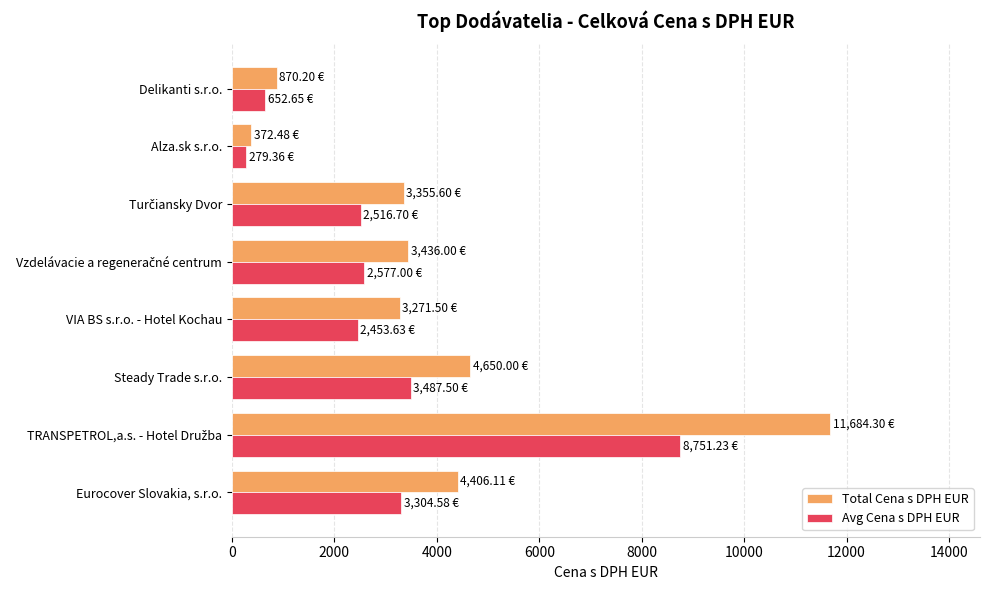

What is the total value across all series at Steady Trade s.r.o.?

8137.5